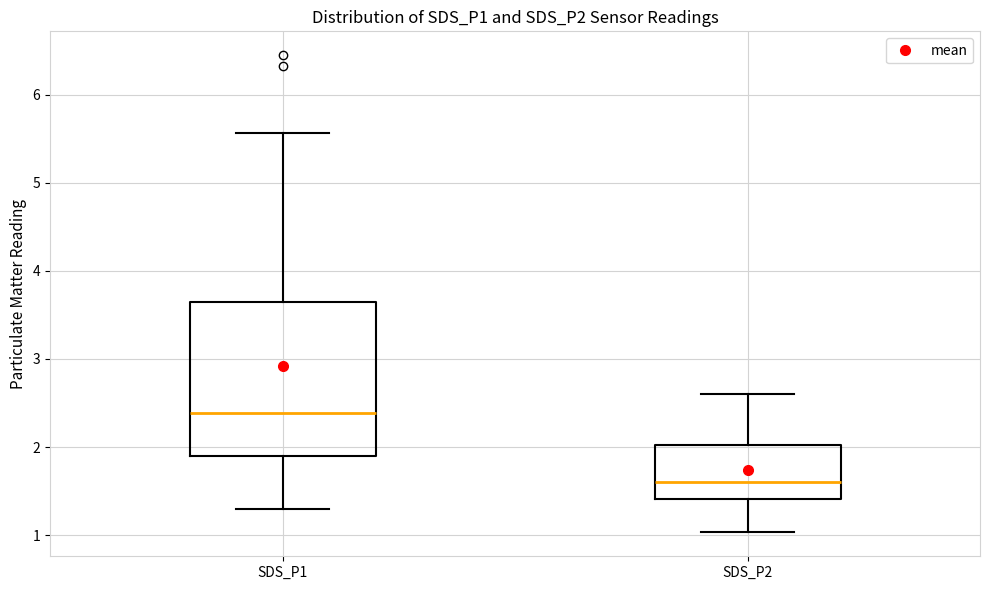

Where is the lower edge of the box for SDS_P1 on the y-axis? The values are not printed on the chart, so give them approximately, as read against the axis.

1.9